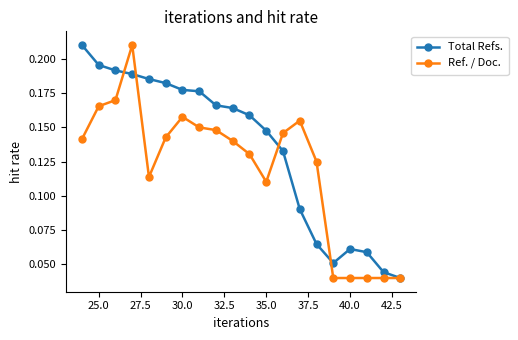

Rank the series by their average value, from highest to lowest.

Total Refs., Ref. / Doc.